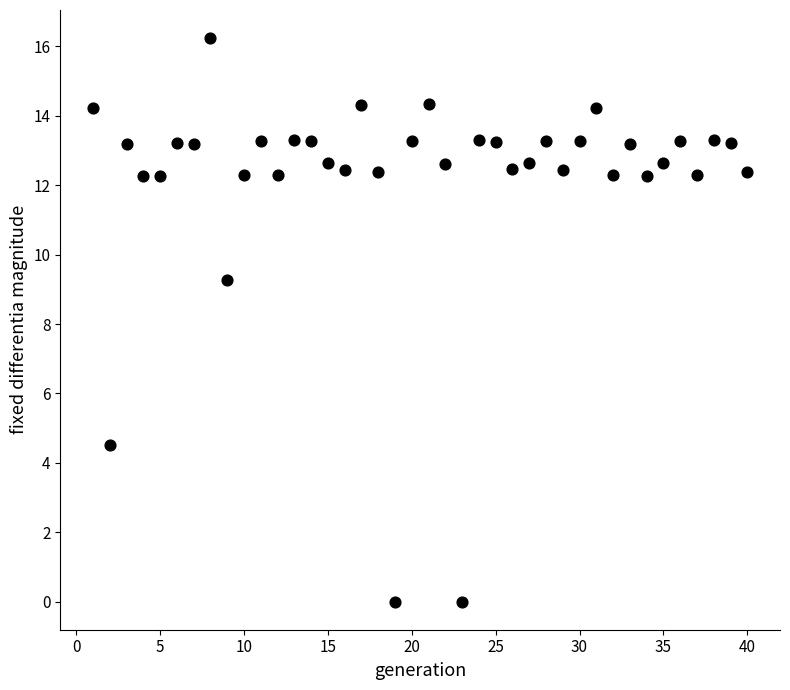

What is the range of X values (max minus min)?

39.0